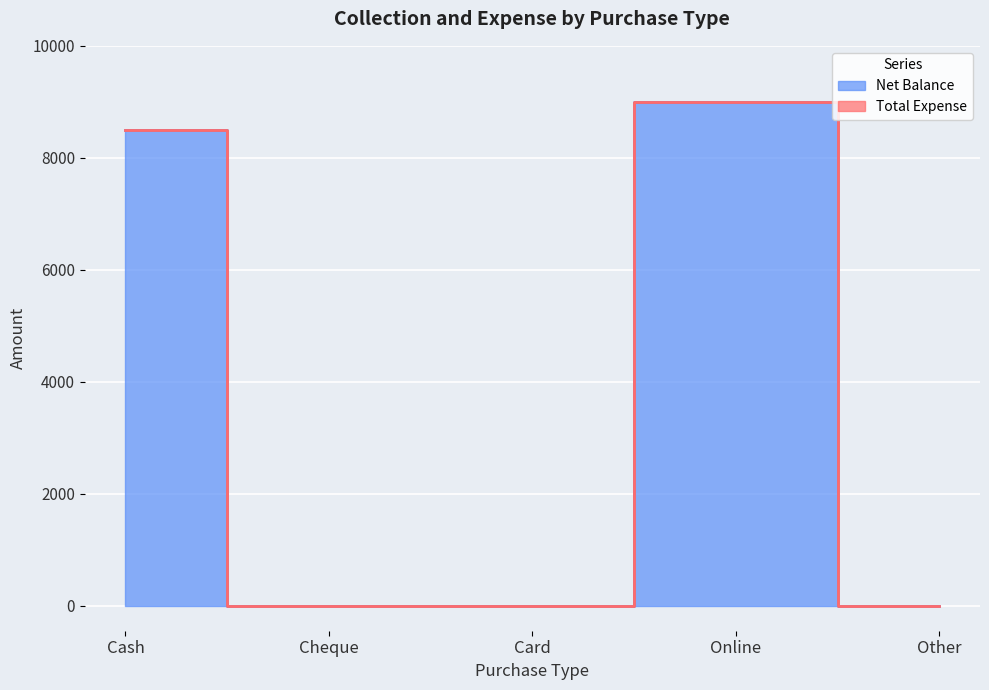

The chart shows a value of -5349 at Other. True or false?

False